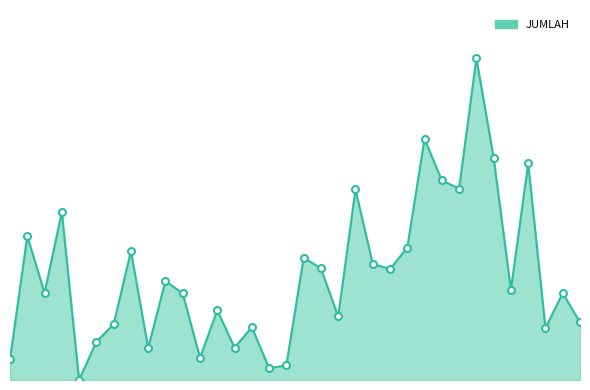

What is the greatest value displayed?

2937725